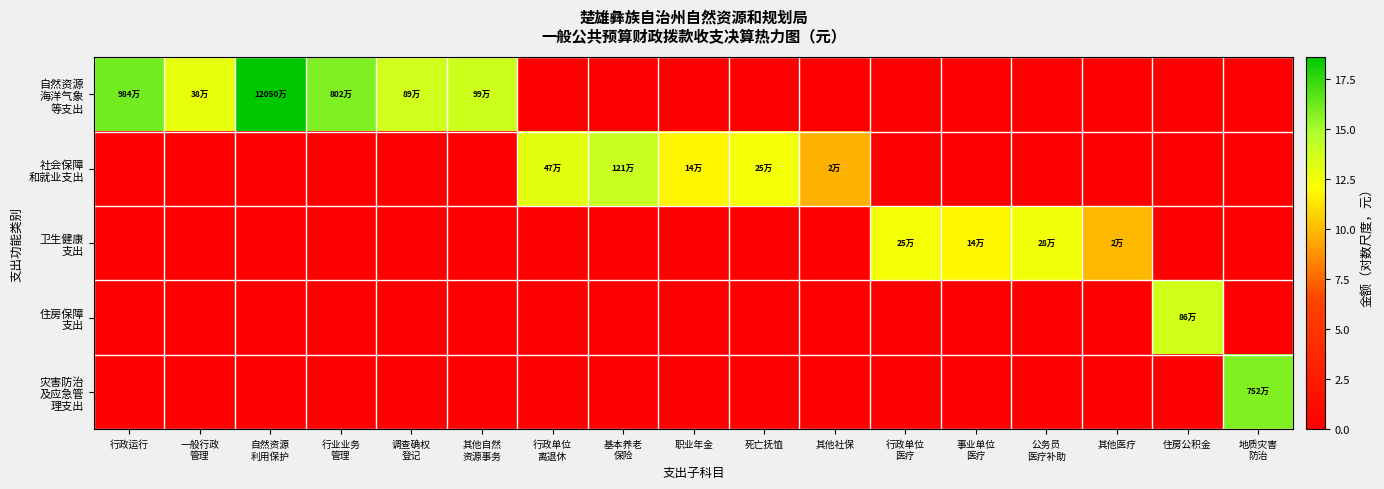

What is the total value across all series at 行政单位
离退休?

13.1